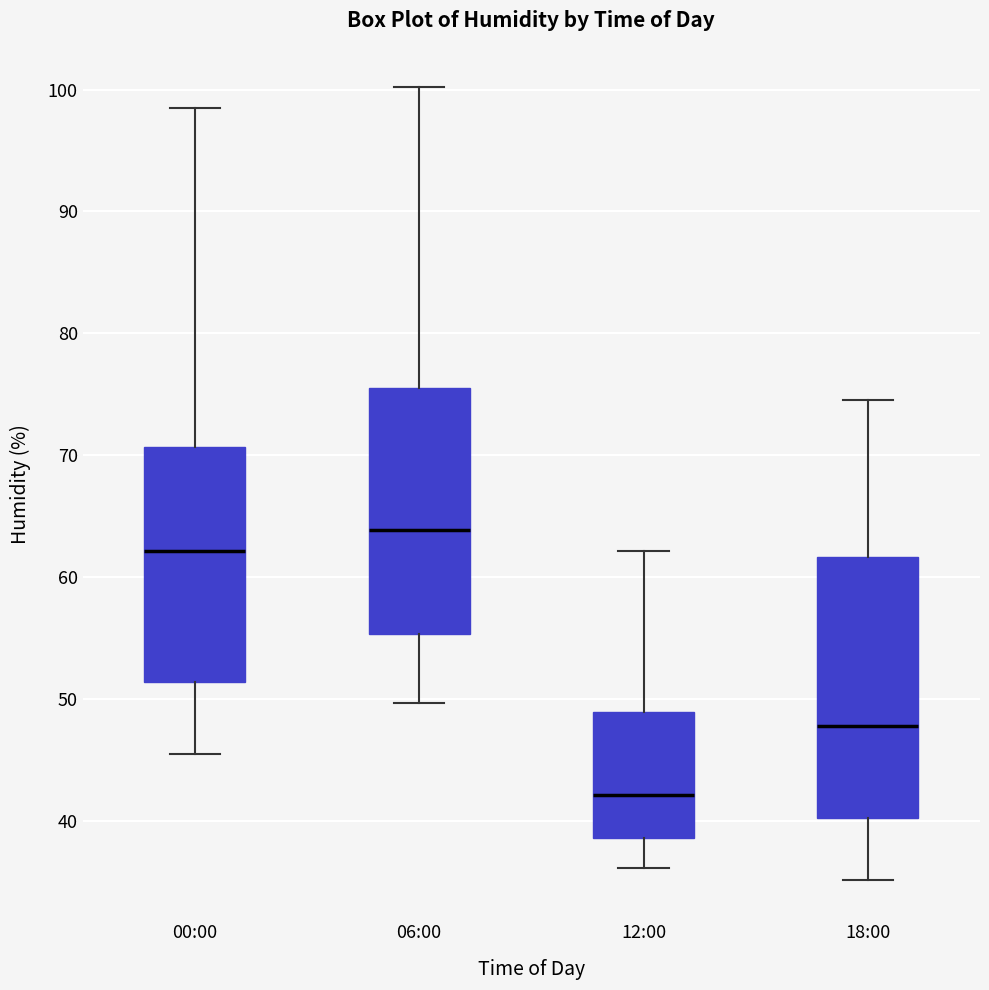

Which box is the tallest, from its lower edge to its upper edge?

18:00